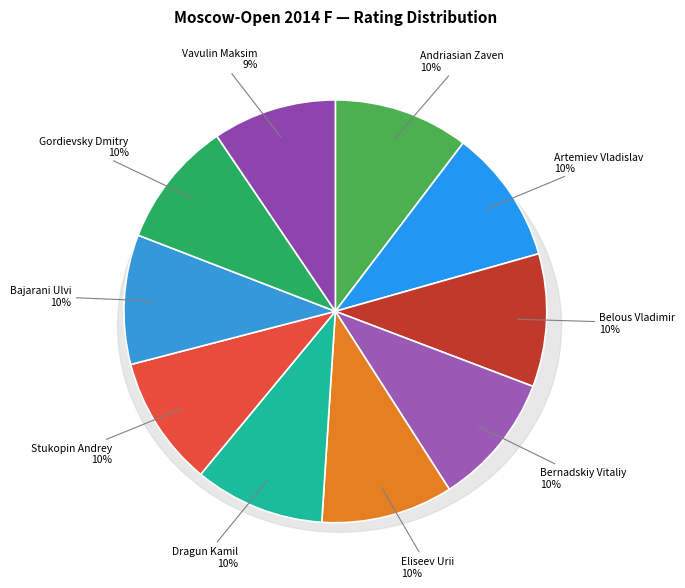

To the nearest percent, what portion does Eliseev Urii represent?

10%